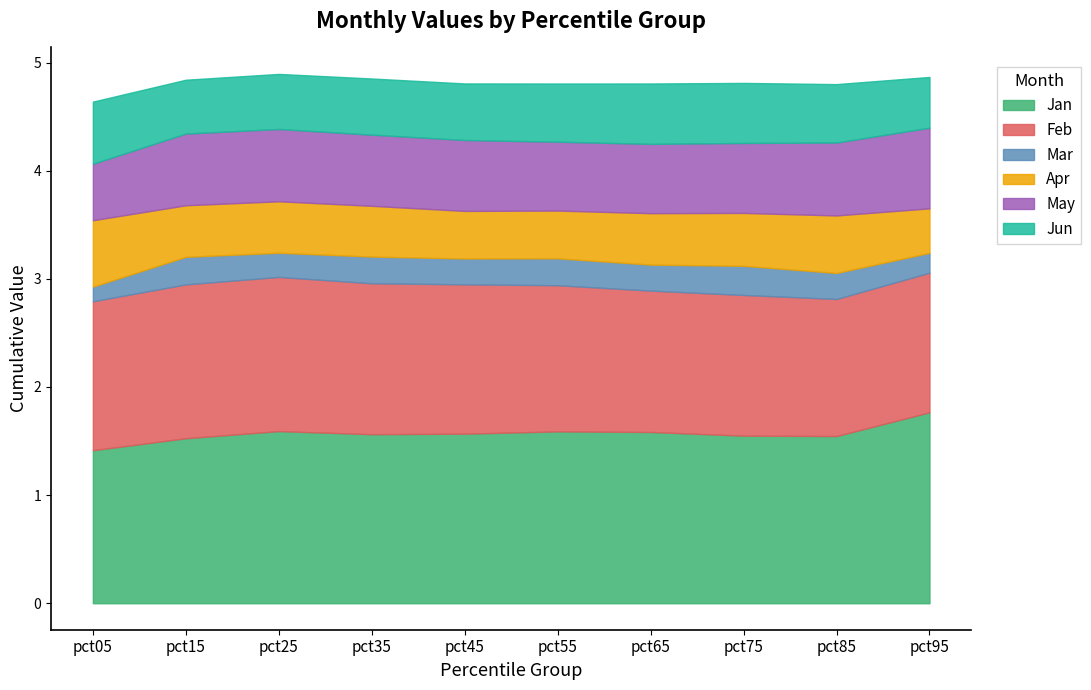

At which label is Jun closest to 0?

pct95